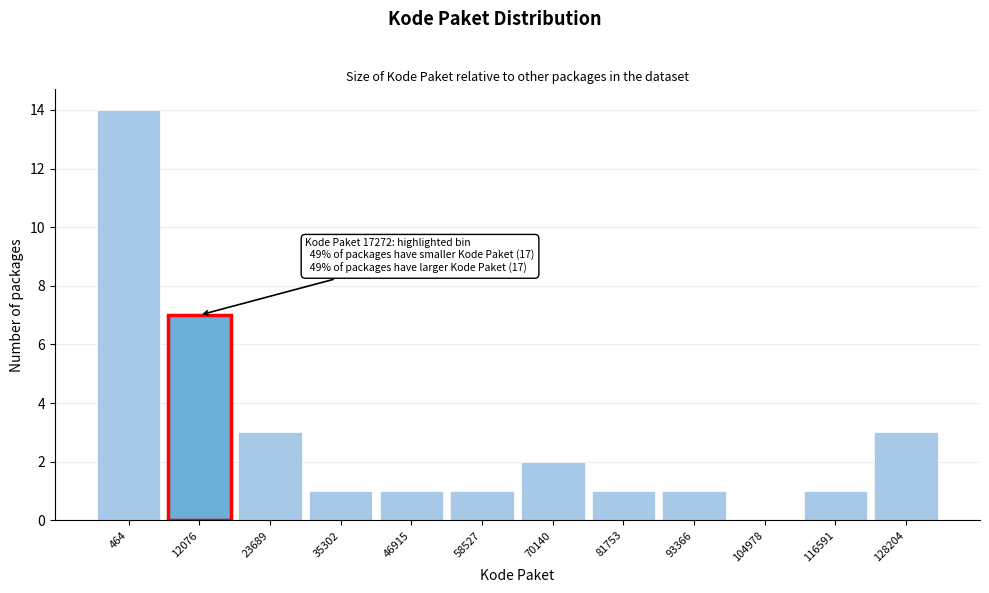

Reading right to left, extract all data points from this chart.

128204=3	116591=1	104978=0	93366=1	81753=1	70140=2	58527=1	46915=1	35302=1	23689=3	12076=7	464=14